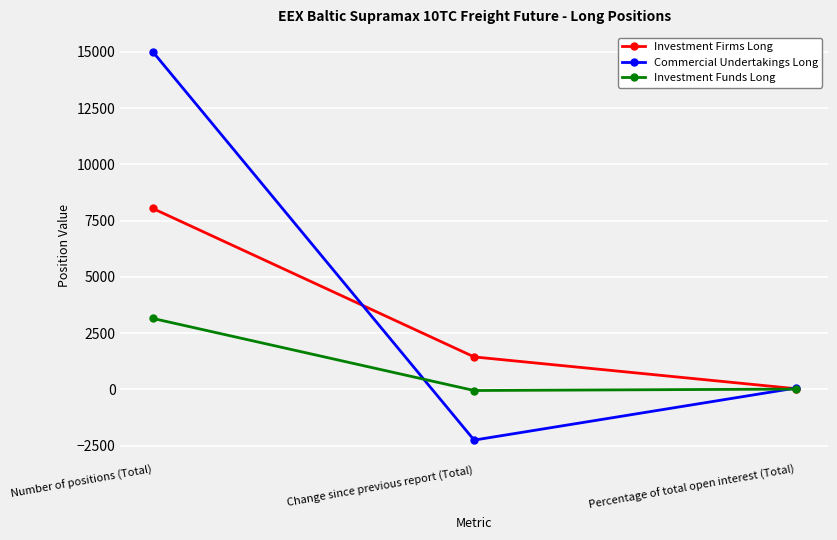

What is the highest value of the Investment Funds Long series?

3155.5